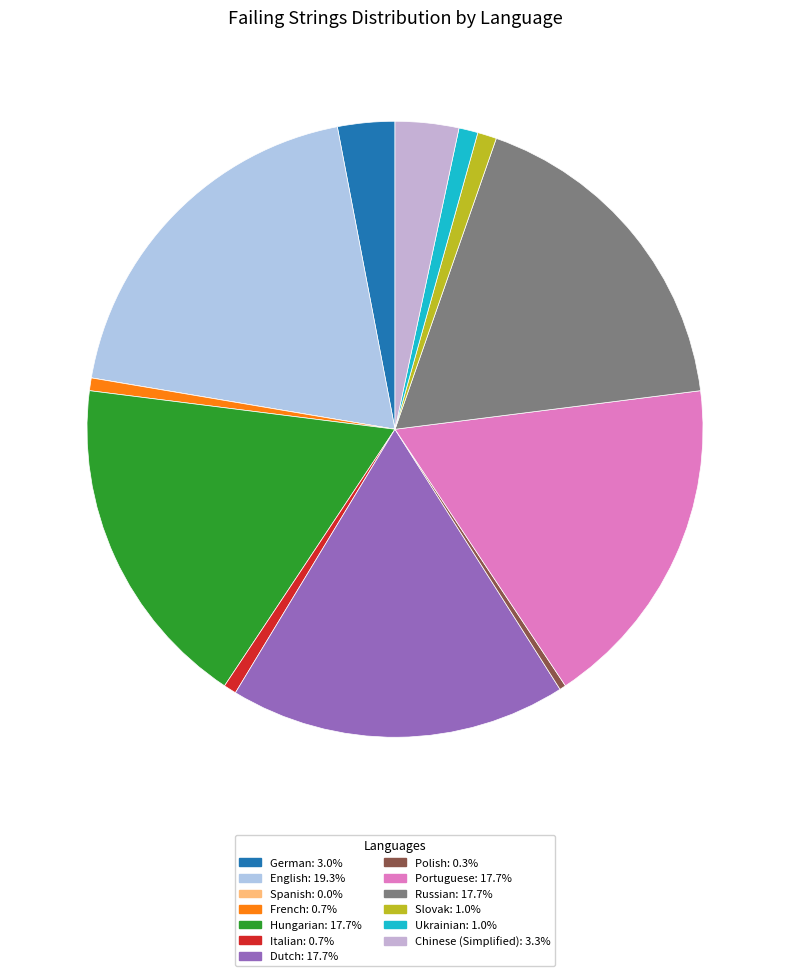

Is it true that Hungarian is 18% of the pie?

True